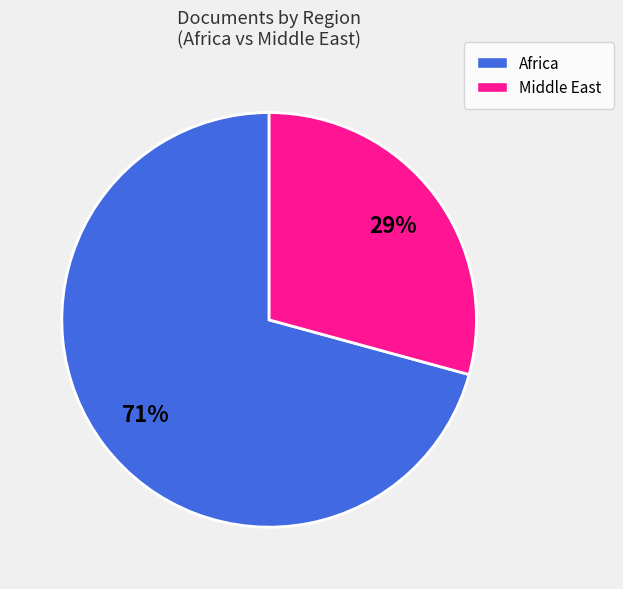

How many segments does this pie chart have?

2